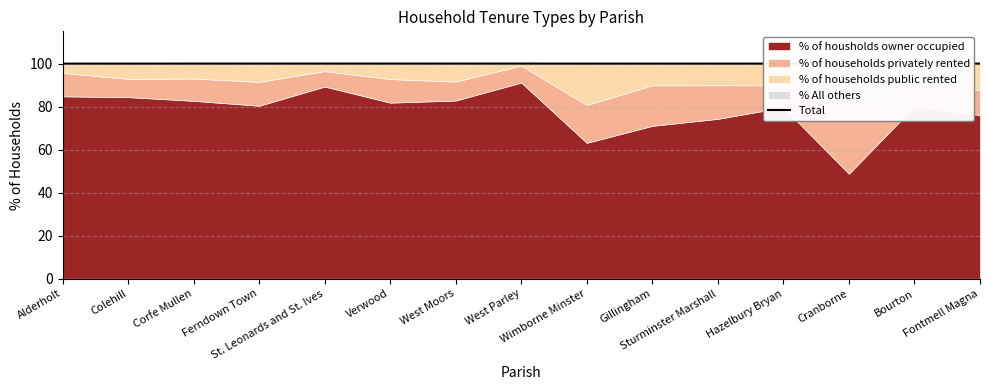

At which label is the value closest to 99?

Wimborne Minster